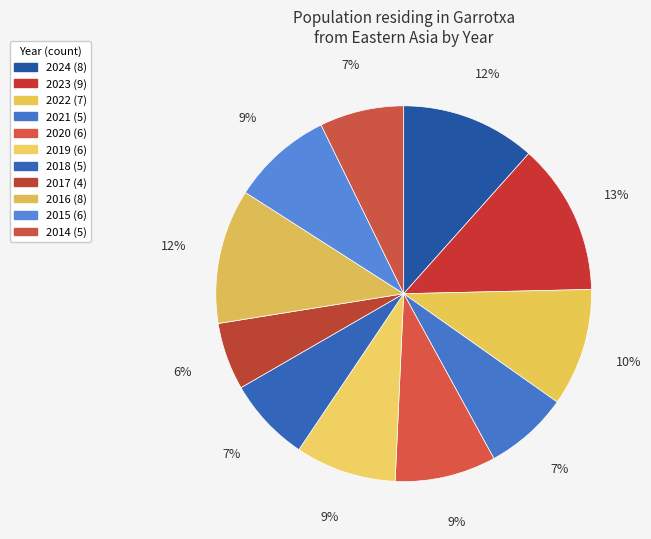

How many segments does this pie chart have?

11